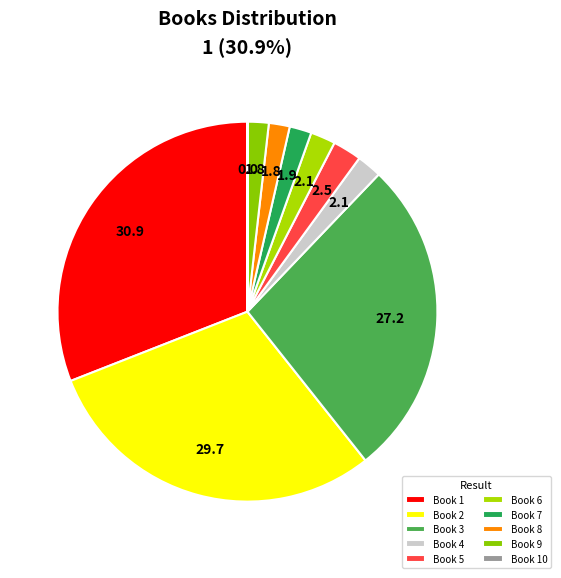

What is the smallest slice in the pie chart?

10